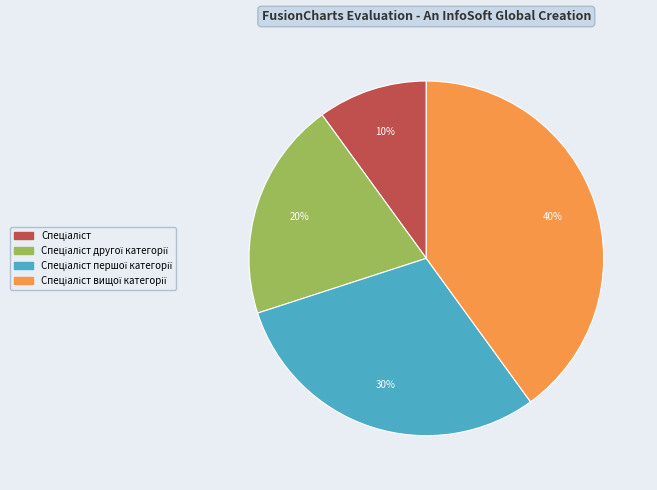

Is there a majority slice in this chart?

No